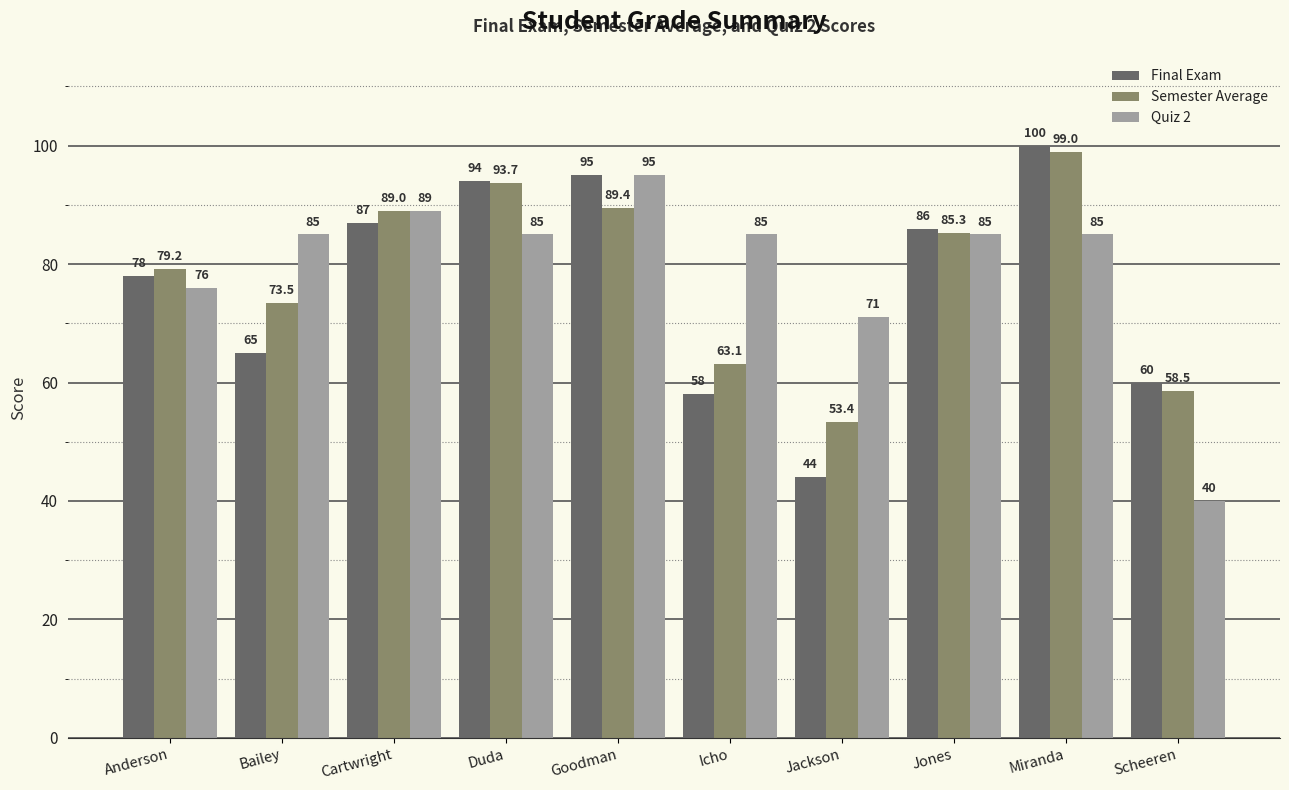

Reading left to right, transcribe all the data shown in this chart.

Final Exam: Anderson=78.0	Bailey=65.0	Cartwright=87.0	Duda=94.0	Goodman=95.0	Icho=58.0	Jackson=44.0	Jones=86.0	Miranda=100.0	Scheeren=60.0
Semester Average: Anderson=79.2	Bailey=73.5	Cartwright=89.0	Duda=93.7	Goodman=89.4	Icho=63.1	Jackson=53.4	Jones=85.3	Miranda=99.0	Scheeren=58.5
Quiz 2: Anderson=76.0	Bailey=85.0	Cartwright=89.0	Duda=85.0	Goodman=95.0	Icho=85.0	Jackson=71.0	Jones=85.0	Miranda=85.0	Scheeren=40.0